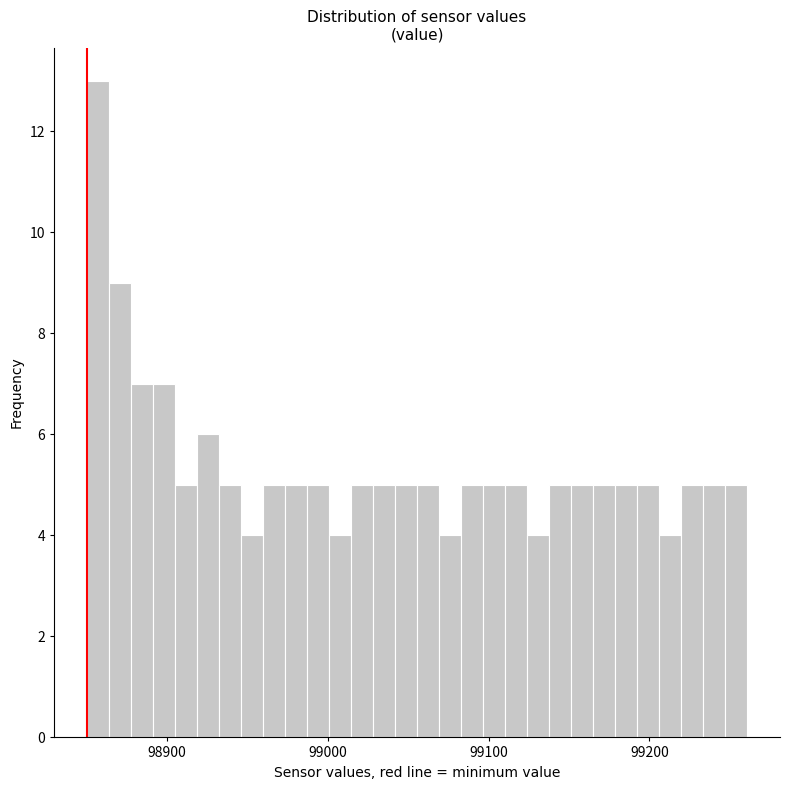

Read against the x-axis, roughly where is the centre of the tallest bar?

98860